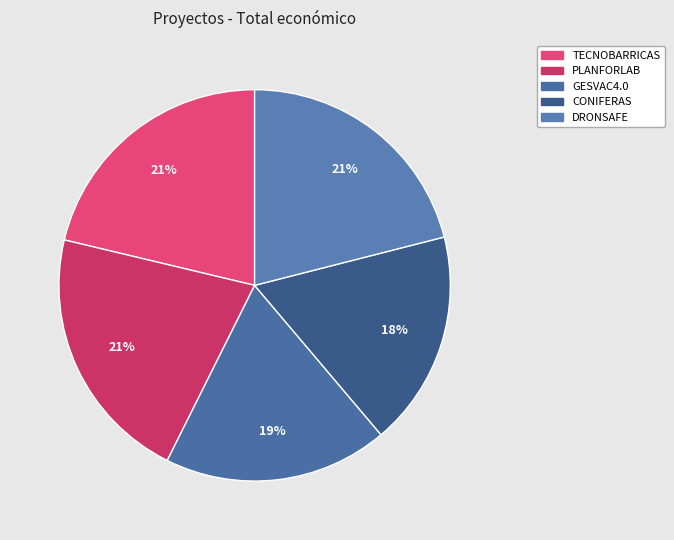

To the nearest percent, what percentage of the pie is PLANFORLAB?

21%